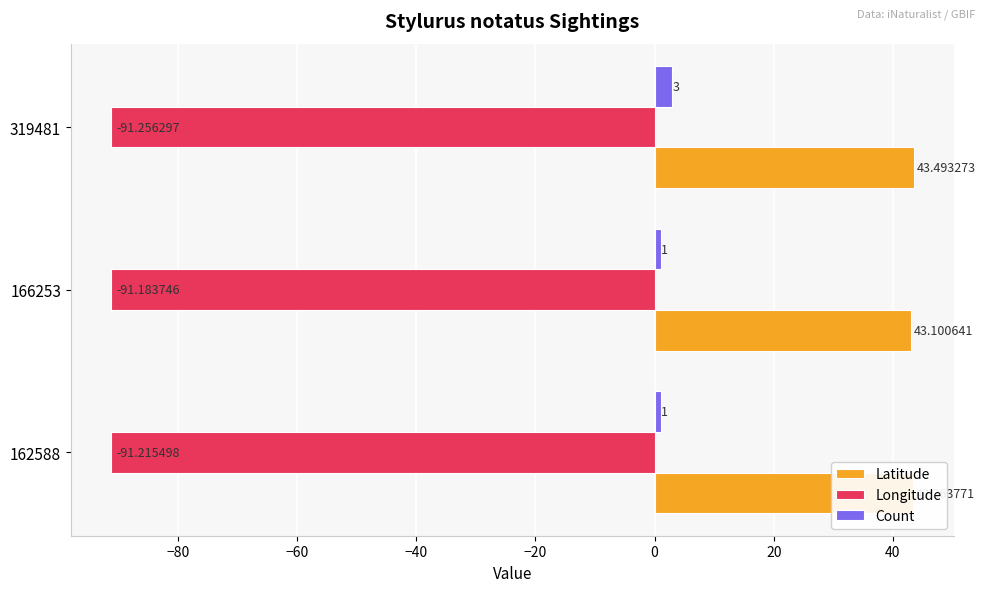

What is the sum of all Latitude values?

130.0